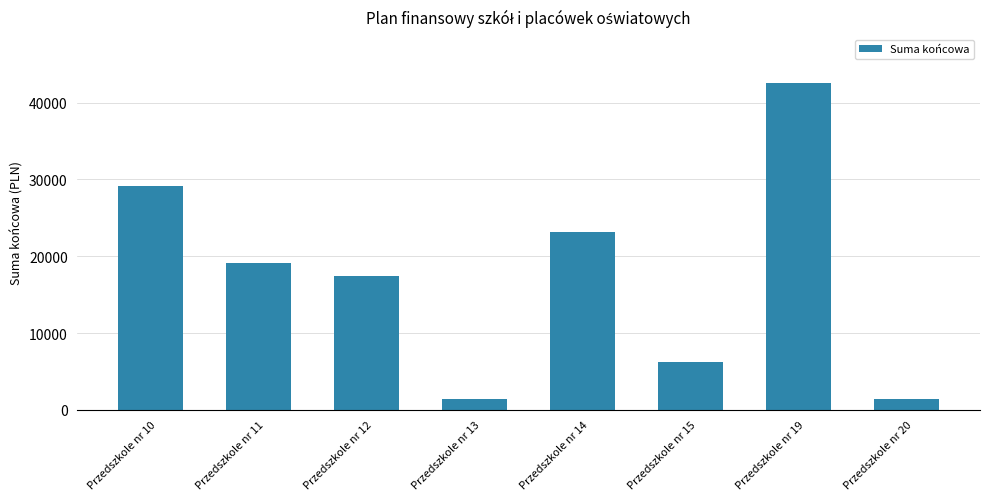

What is the value of the 4th bar from the left?

1400